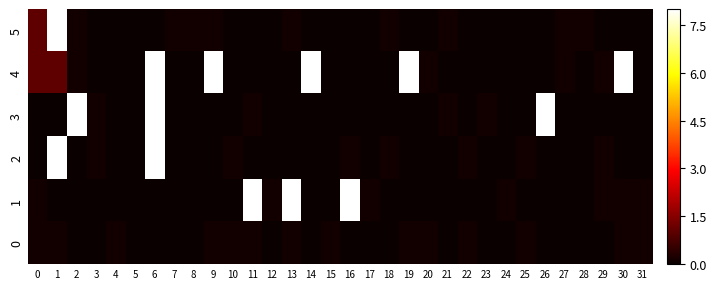

Which label corresponds to the largest value in the chart?

1